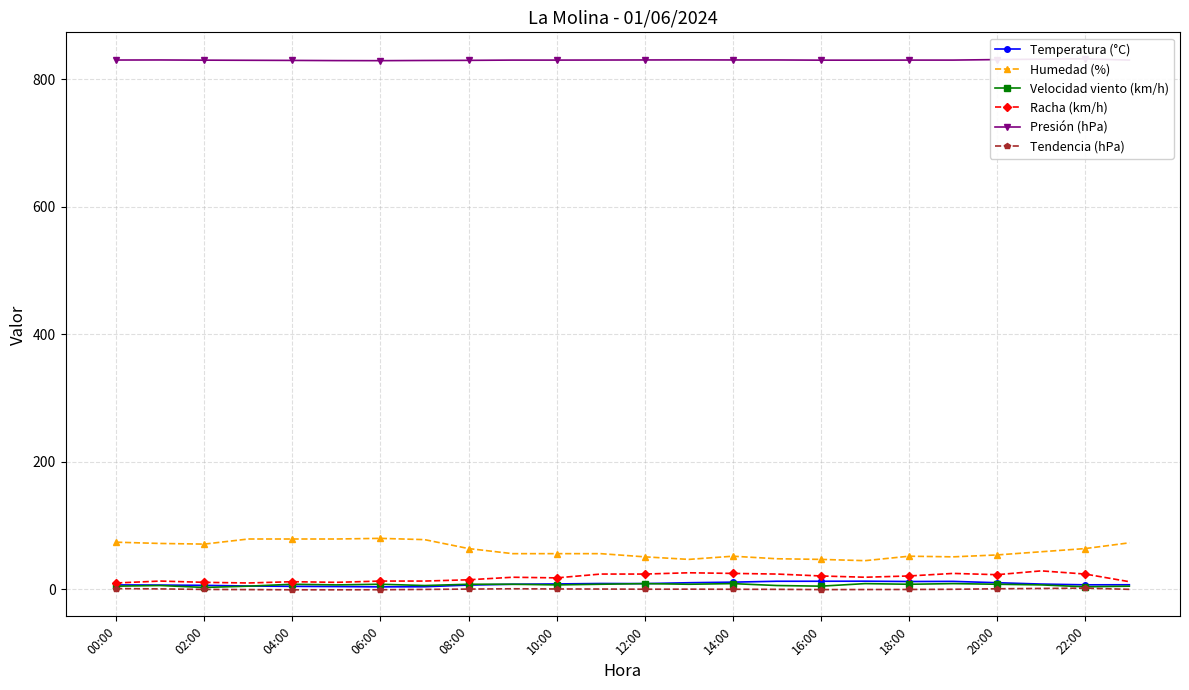

How many distinct data groups are displayed?

6